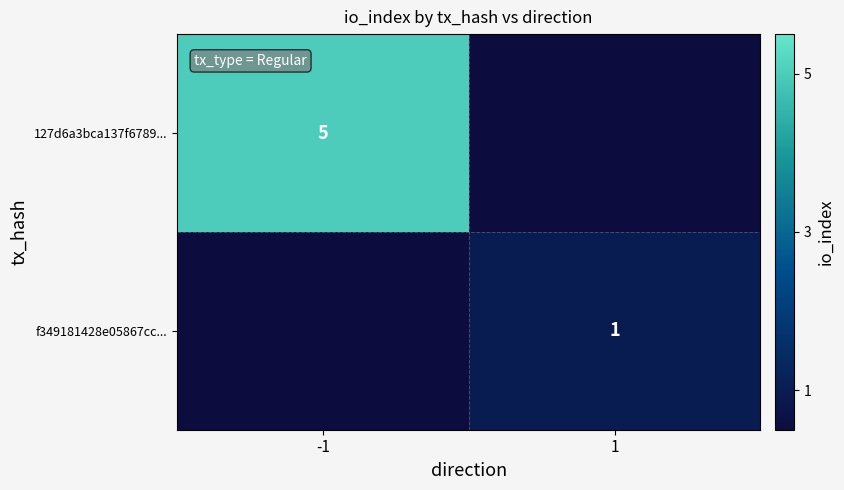

What is the greatest value displayed?

5